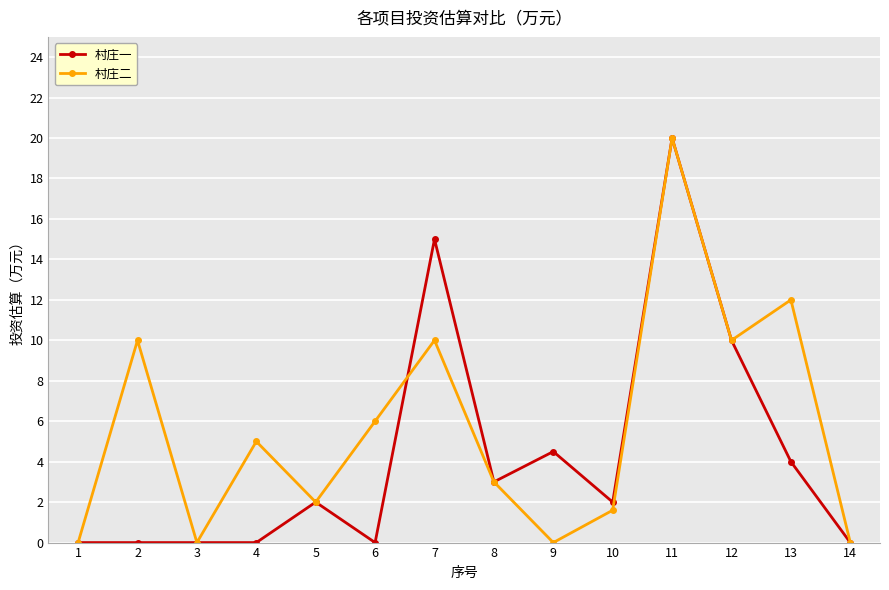

What is the difference between the maximum and second lowest values in the 村庄一 series?

20.0